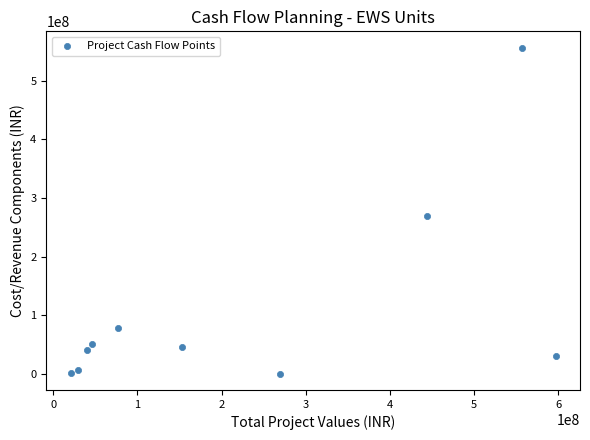

What is the range of X values (max minus min)?

576175000